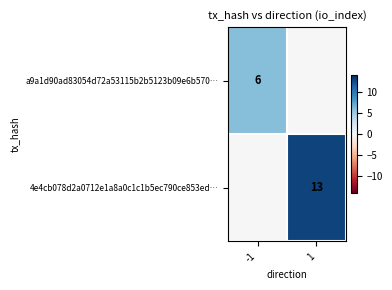

The 4e4cb078d2a0712e1a8a0c1c1b5ec790ce853ed… series shows 21 at 1. True or false?

False